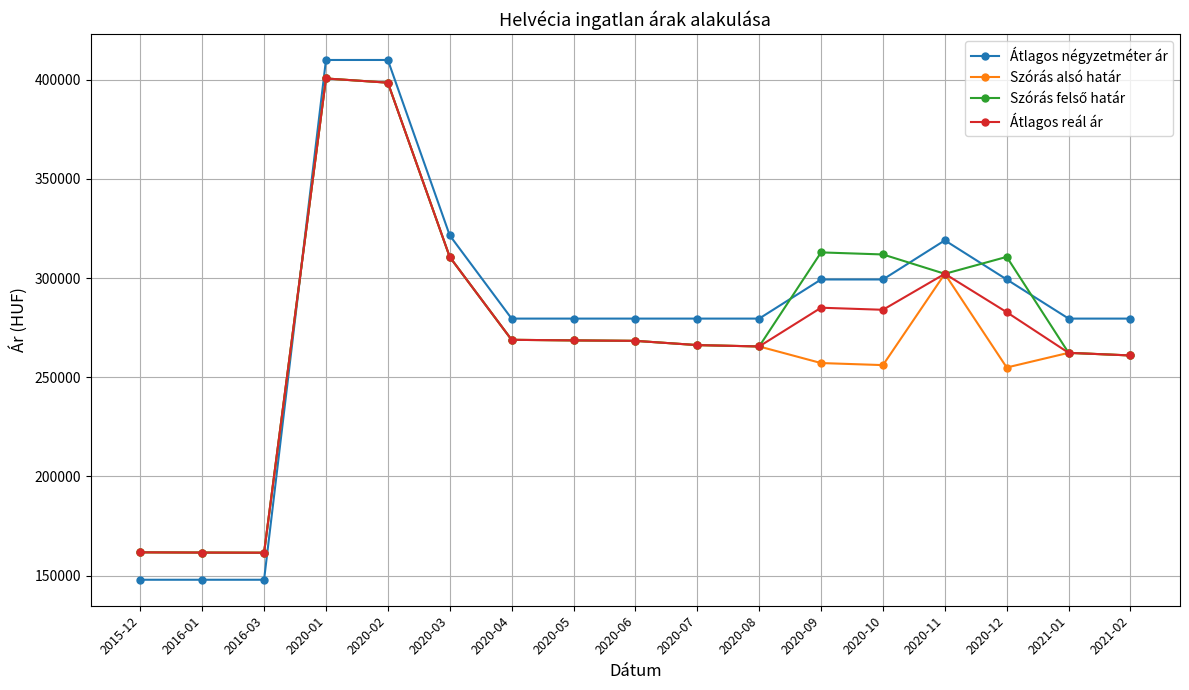

The Átlagos reál ár series shows 66564 at 2020-10. True or false?

False